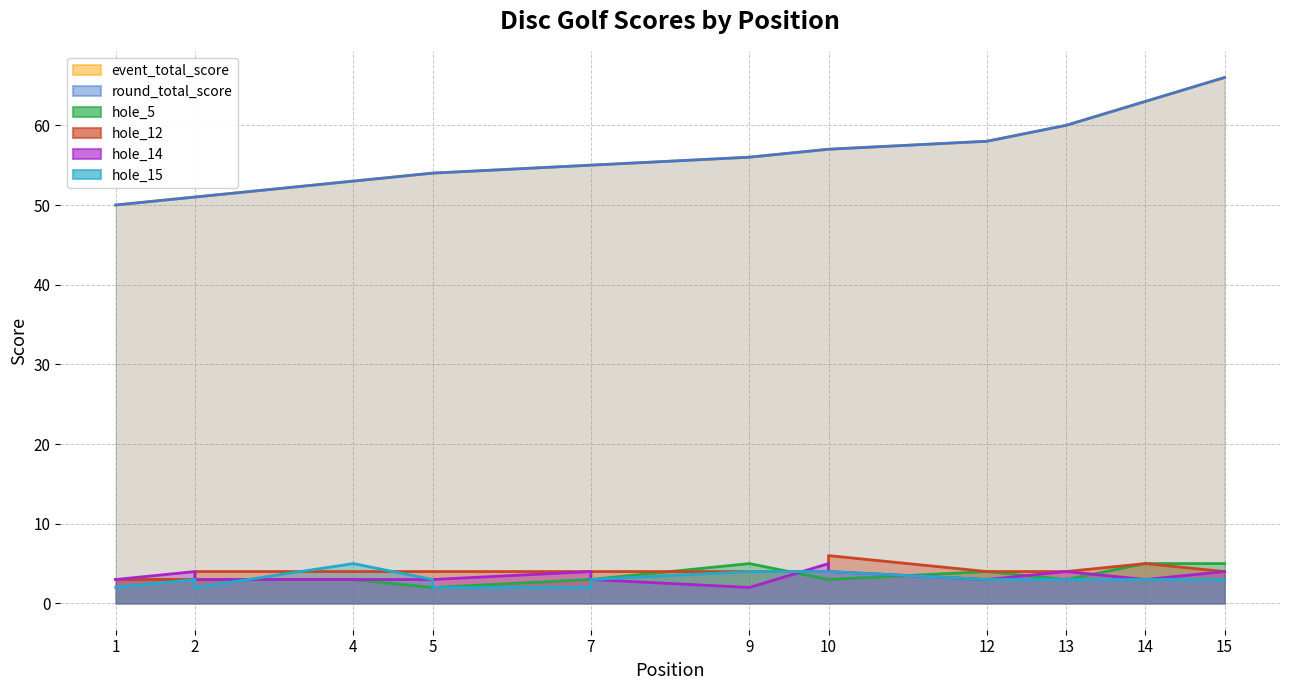

At 5, list the series in order from largest to smallest.

event_total_score, round_total_score, hole_12, hole_14, hole_15, hole_5